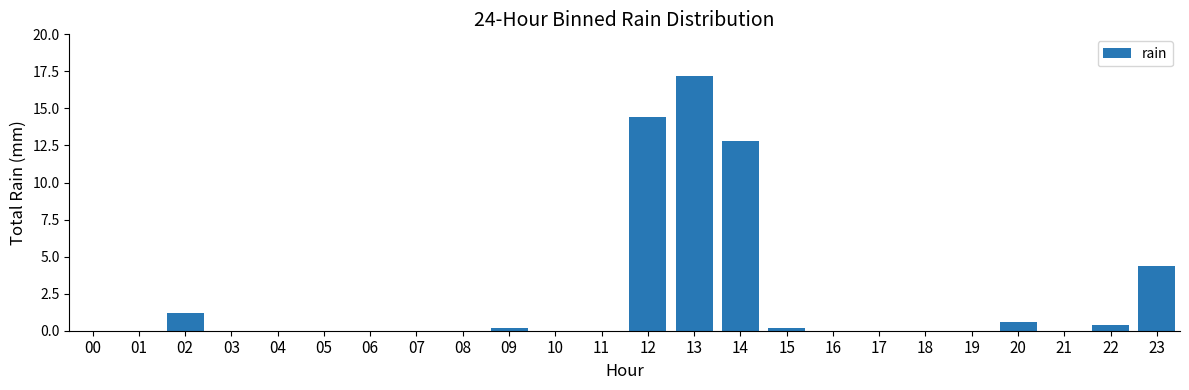

Reading left to right, list all the values displayed in this chart.

0.0	0.0	1.2	0.0	0.0	0.0	0.0	0.0	0.0	0.2	0.0	0.0	14.4	17.2	12.8	0.2	0.0	0.0	0.0	0.0	0.6	0.0	0.4	4.4